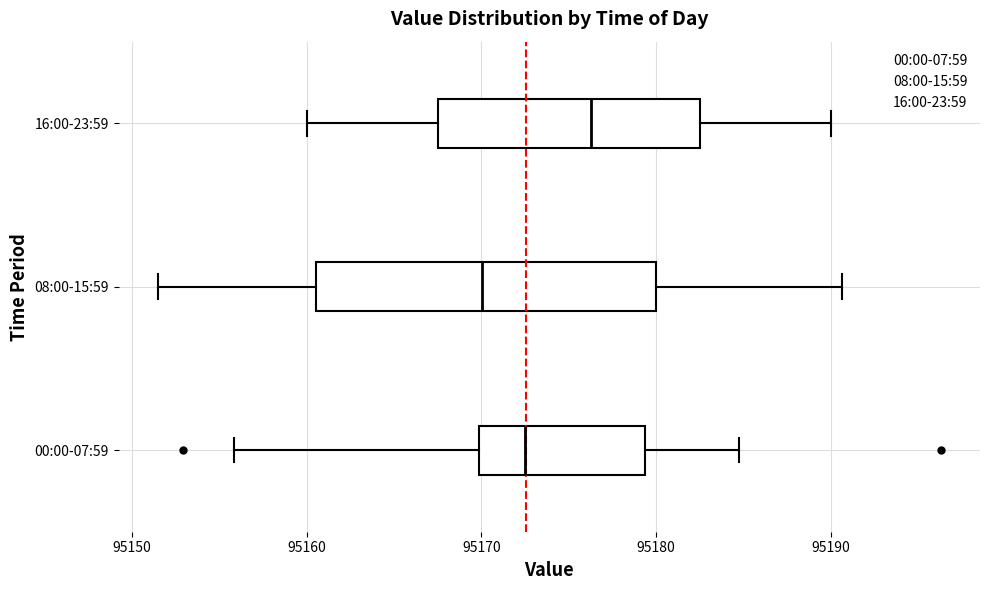

Which box has the furthest to the left median line?

08:00-15:59